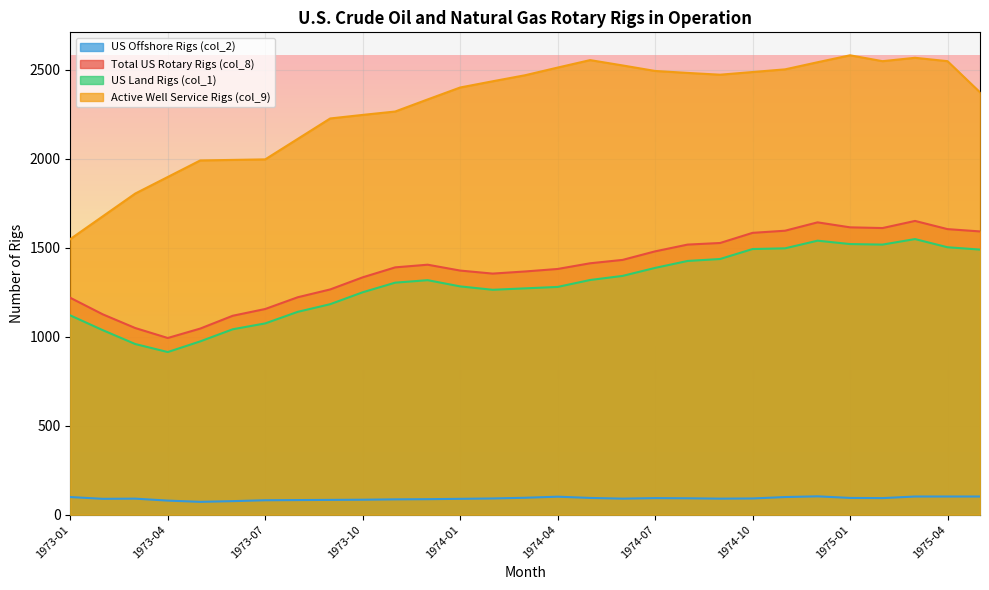

True or false: US Land Rigs (col_1) and US Offshore Rigs (col_2) cross at least once.

False